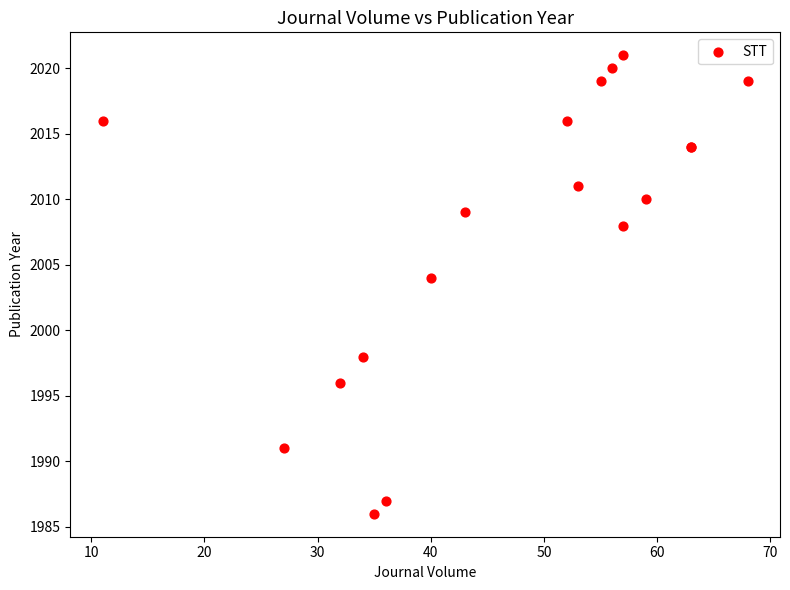

What Y value in the scatter plot is closest to 2003?

2004